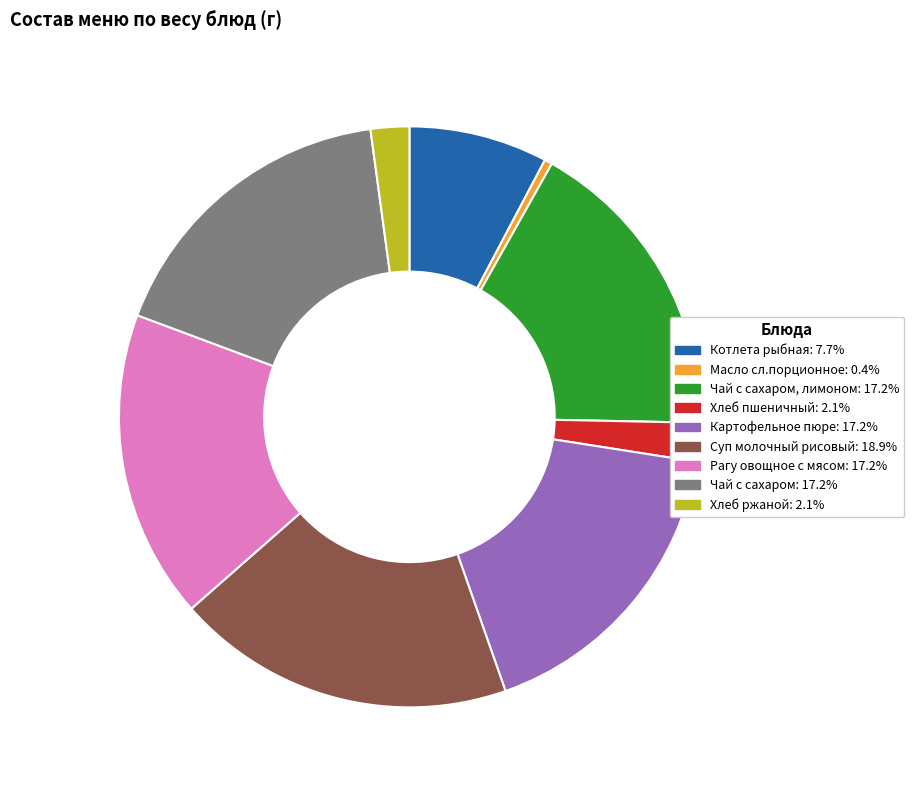

Is there any slice that represents more than half of the pie?

No